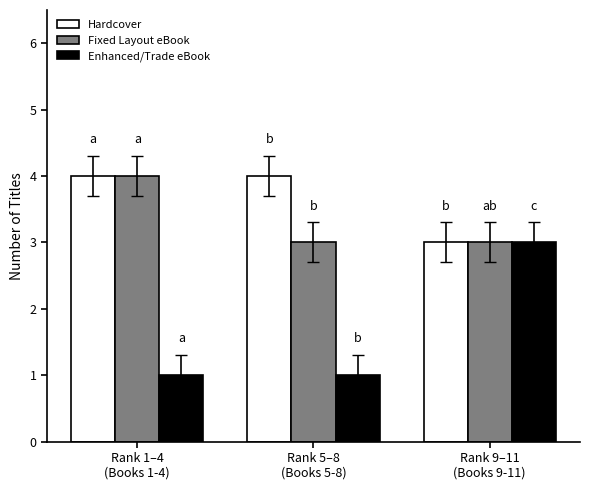

Are the bars grouped side by side (vs. stacked)?

Yes